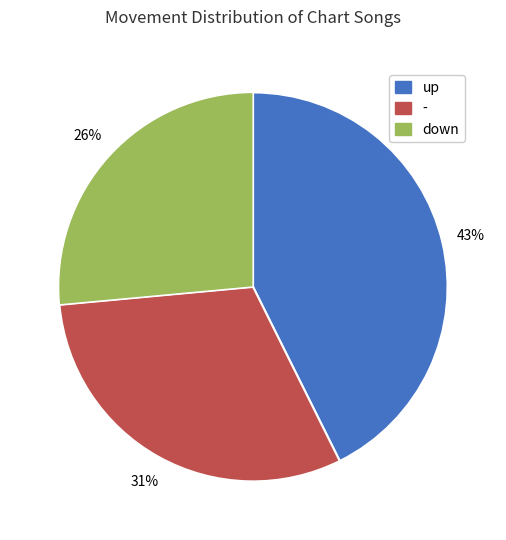

To the nearest percent, what percentage of the pie is down?

26%